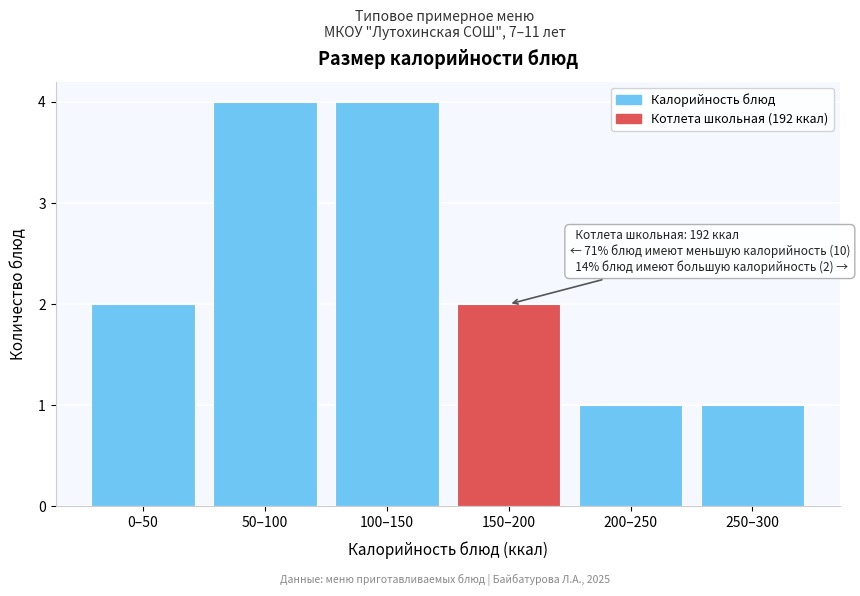

Reading right to left, list all the values displayed in this chart.

250–300=1	200–250=1	150–200=2	100–150=4	50–100=4	0–50=2